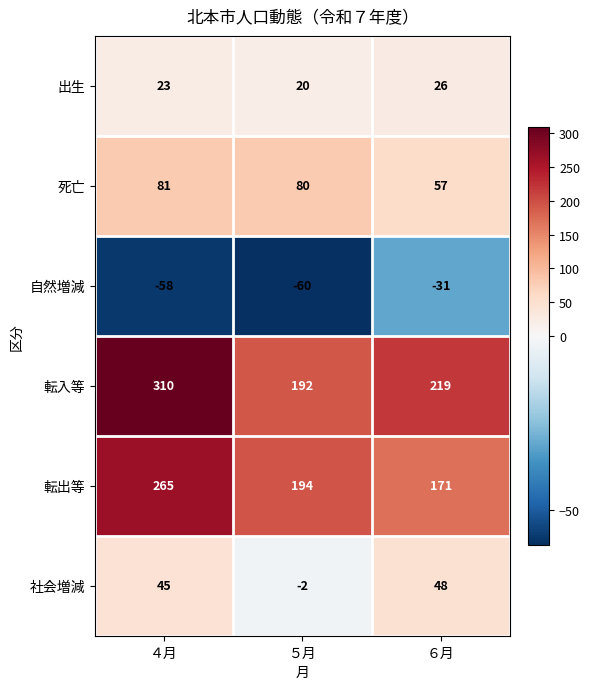

Reading left to right, transcribe all the data shown in this chart.

出生: ４月=23	５月=20	６月=26
死亡: ４月=81	５月=80	６月=57
自然増減: ４月=-58	５月=-60	６月=-31
転入等: ４月=310	５月=192	６月=219
転出等: ４月=265	５月=194	６月=171
社会増減: ４月=45	５月=-2	６月=48